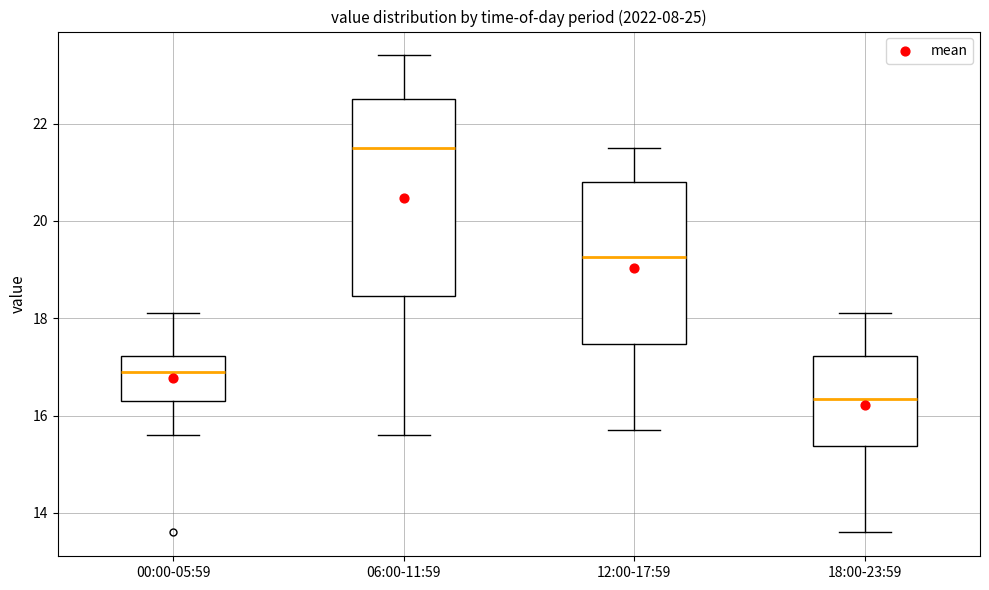

Where does the upper whisker of the box for 00:00-05:59 end on the y-axis? The values are not printed on the chart, so give them approximately, as read against the axis.

18.2